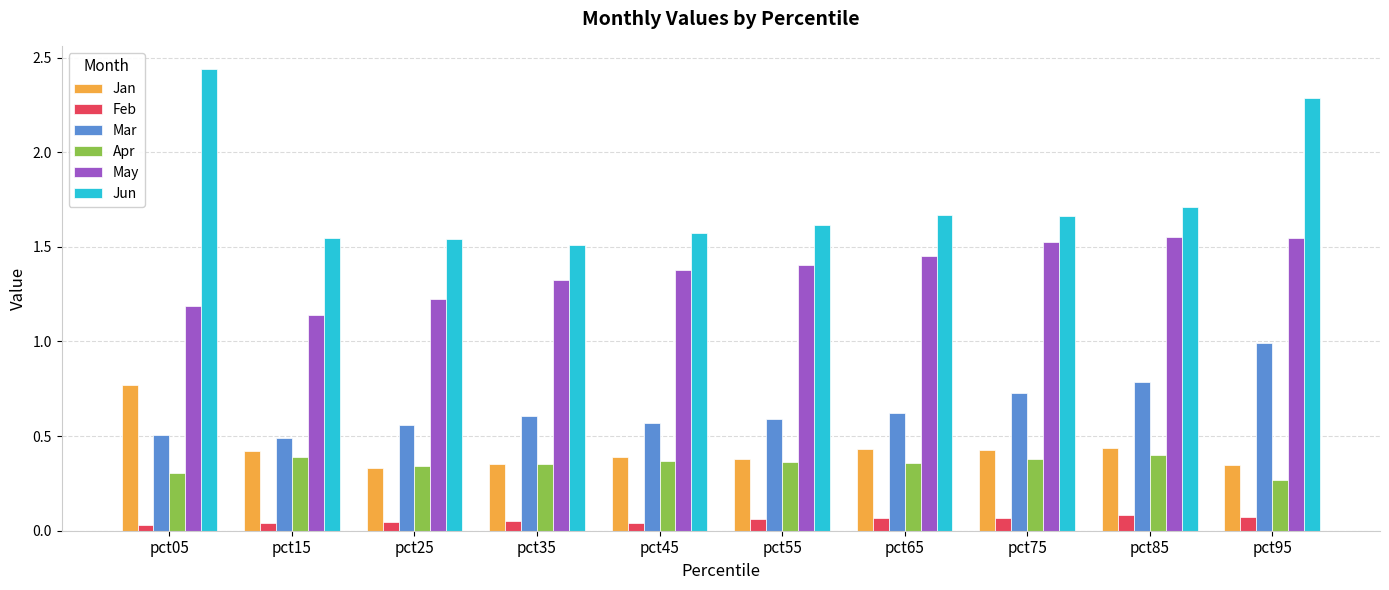

True or false: Jan has a value of 0.1 at pct55.

False